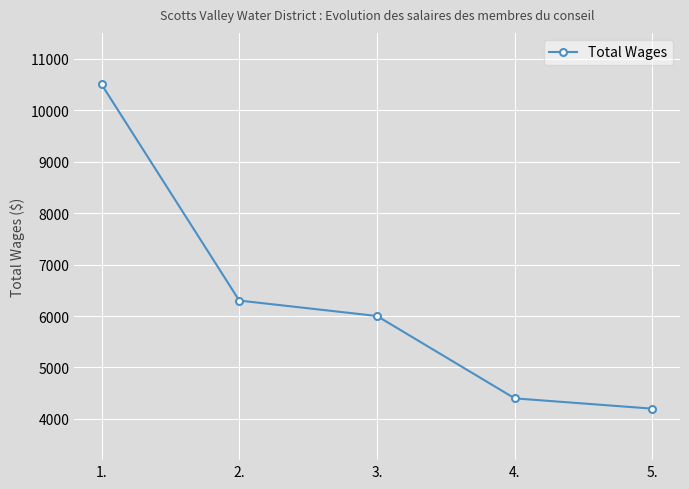

Reading left to right, extract all data points from this chart.

1.=10500	2.=6300	3.=6000	4.=4400	5.=4200